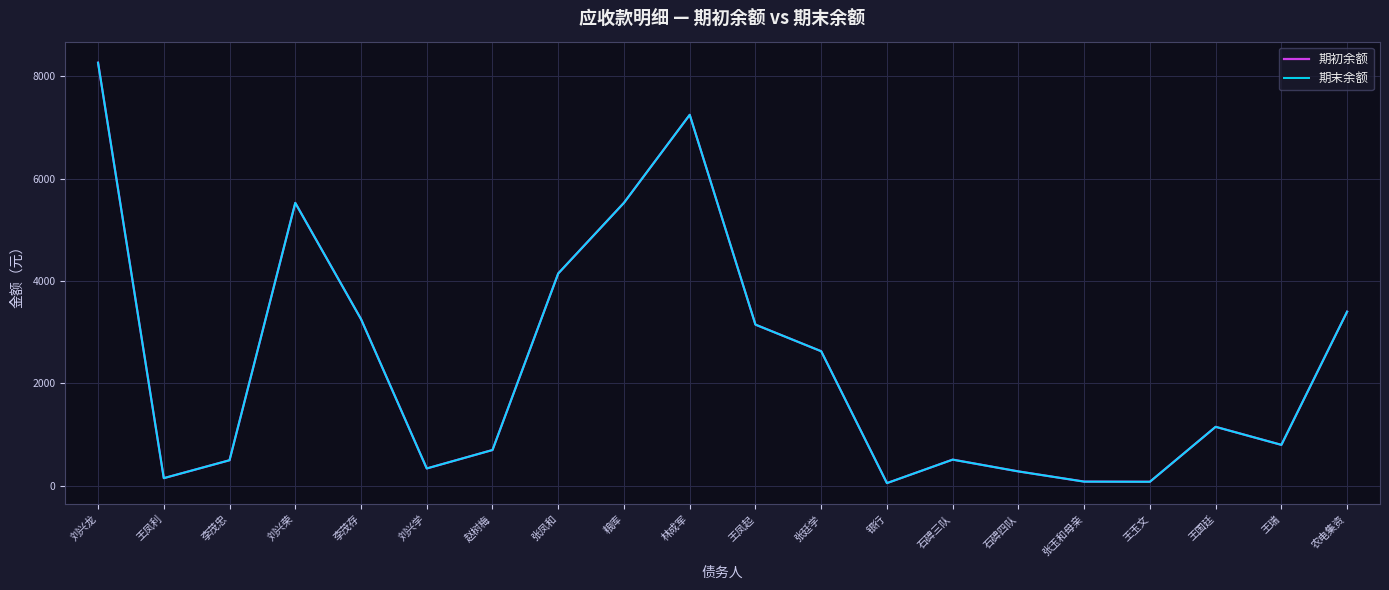

Where does the 期初余额 series first go above 1153?

刘兴龙